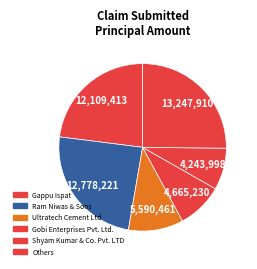

The Gappu Ispat slice represents 23% of the pie. True or false?

True